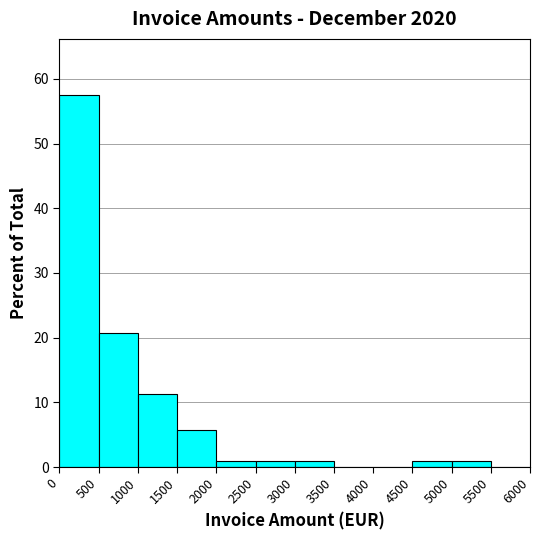

Over which range of the x-axis is the bar tallest?

0 to 500